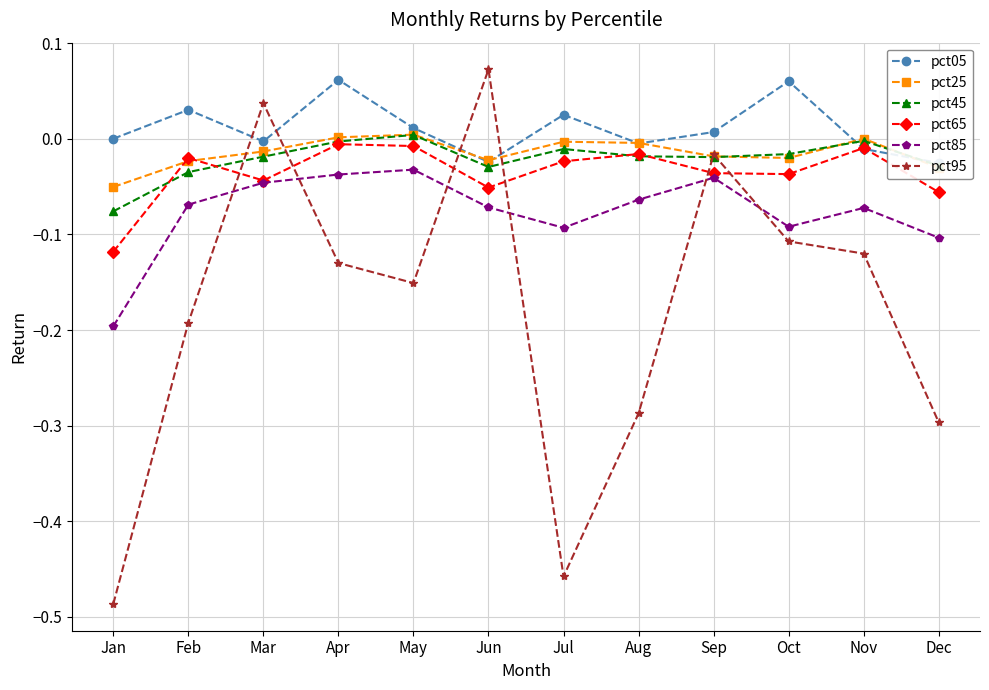

At which category does pct65 reach its first local peak?

Feb